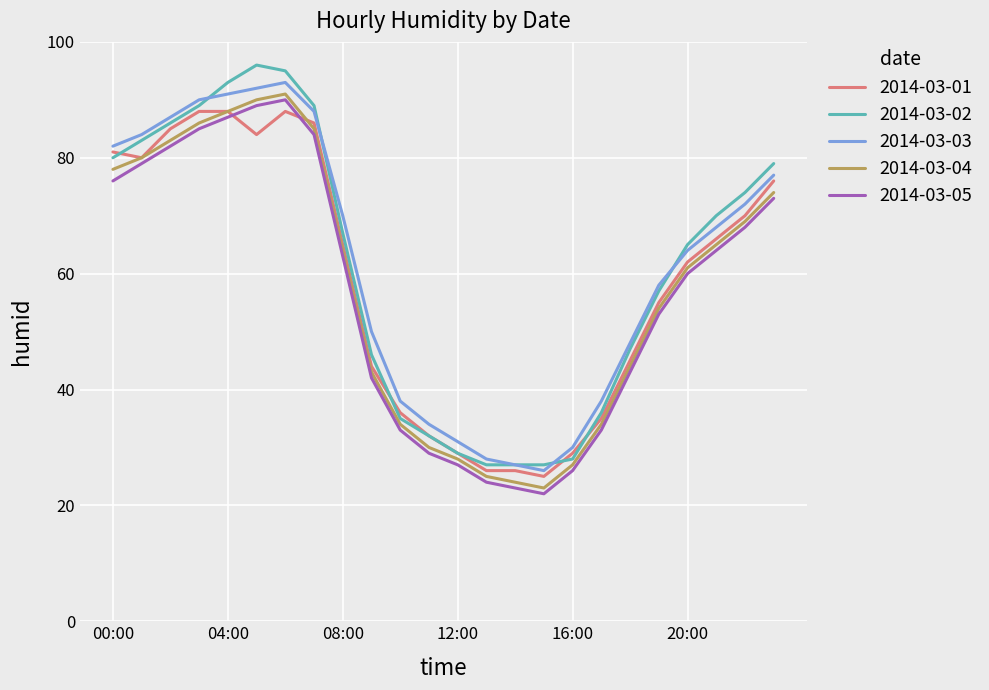

True or false: 2014-03-03 and 2014-03-04 intersect in this chart.

False